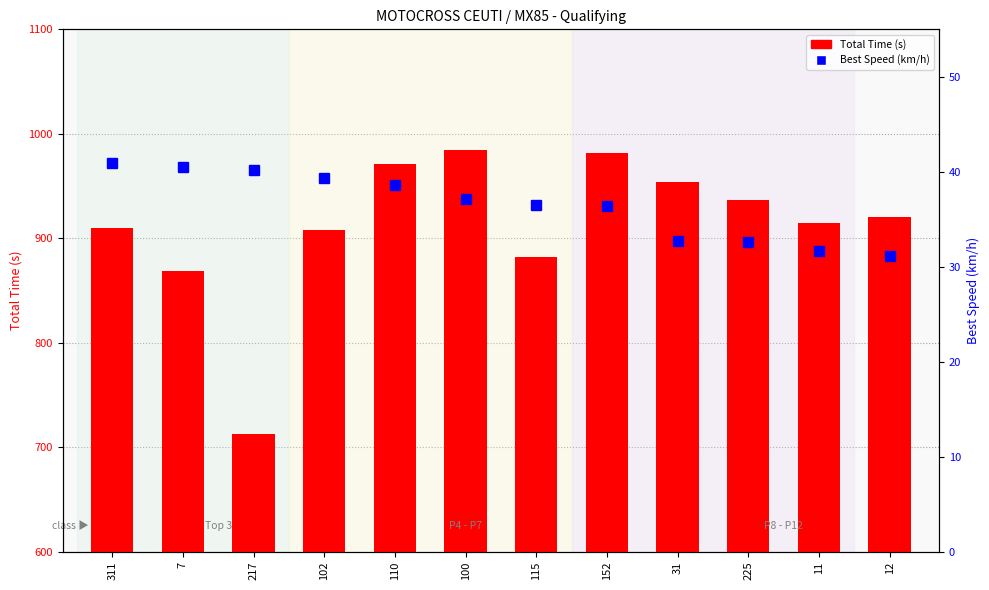

What is the average value of the Total Time (s) series?

912.0